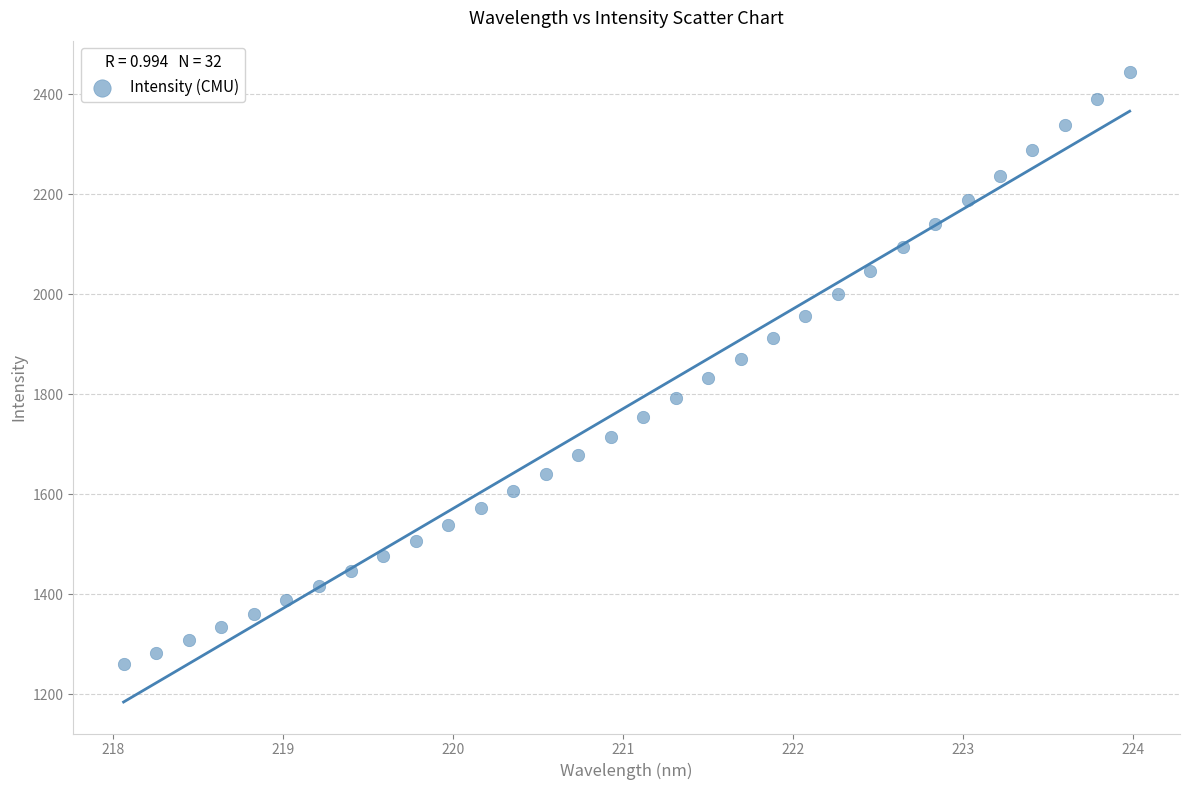

What is the range of Y values (max minus min)?

1184.1